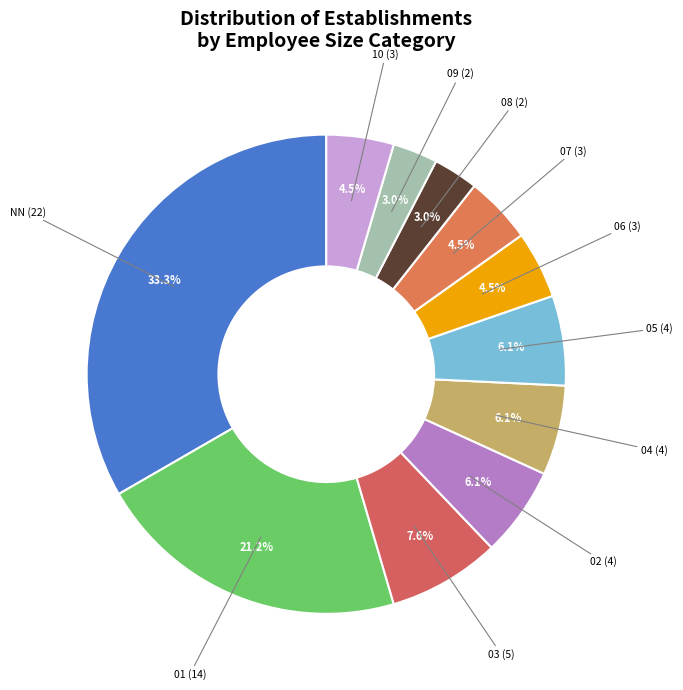

Does any single category account for the majority?

No